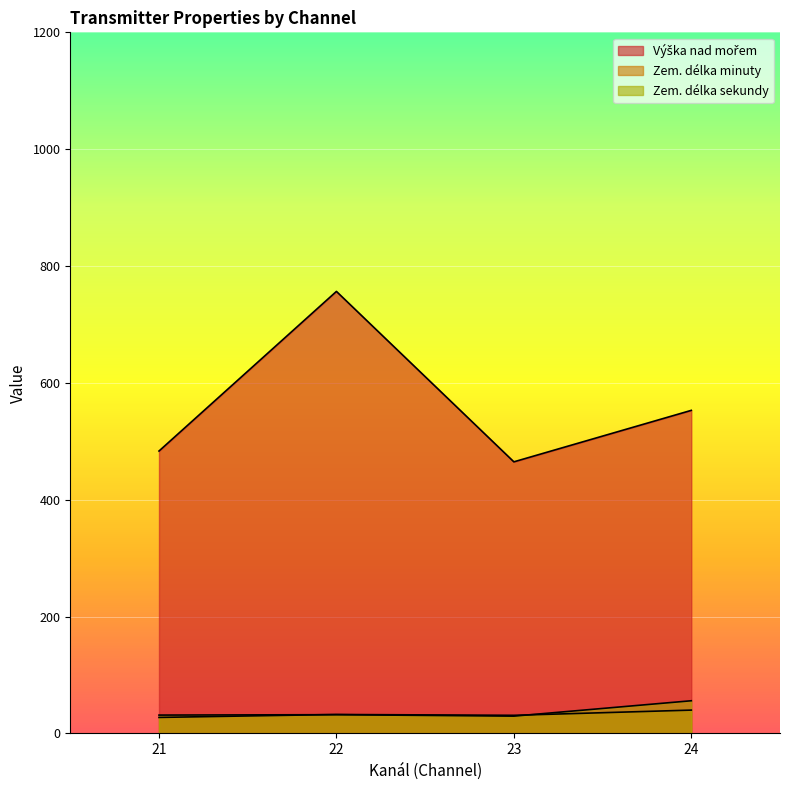

Which category has the highest value in the Výška nad mořem series?

22